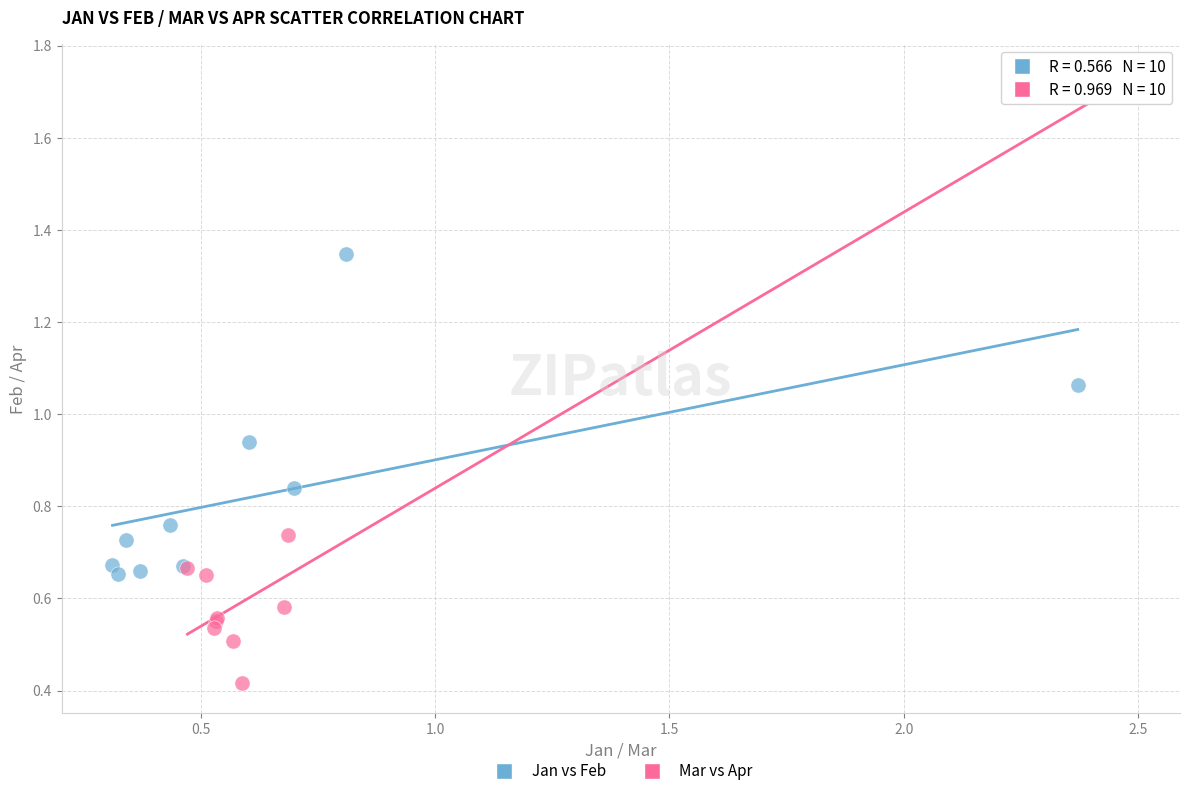

Which series reaches the minimum Y coordinate?

Mar vs Apr